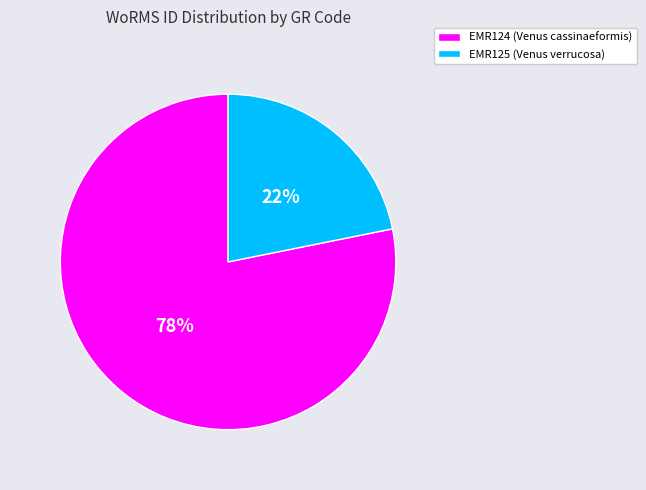

Combined, do EMR124 (Venus cassinaeformis) and EMR125 (Venus verrucosa) account for over 50%?

Yes